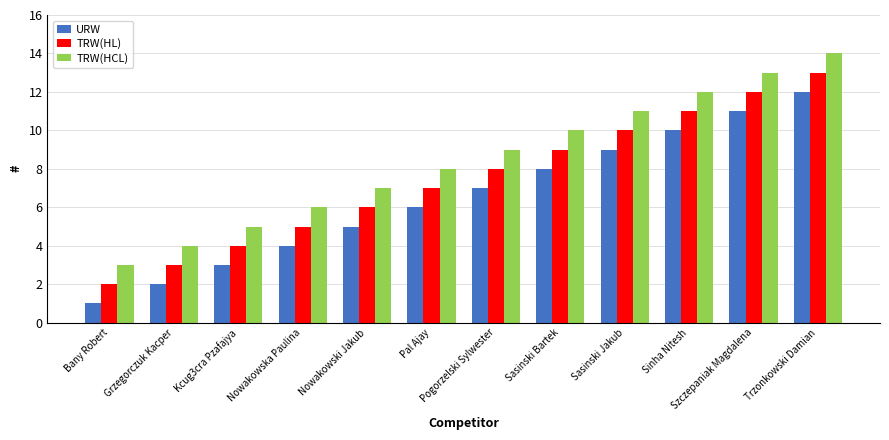

What are all the series names shown in the legend?

URW, TRW(HL), TRW(HCL)